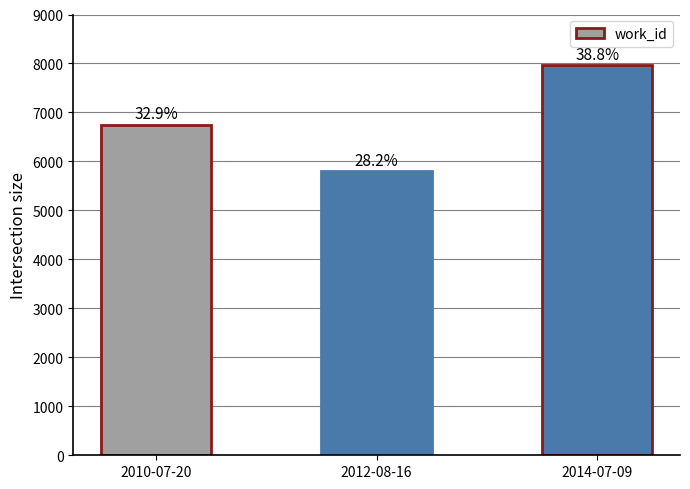

How many bars are there in total?

3